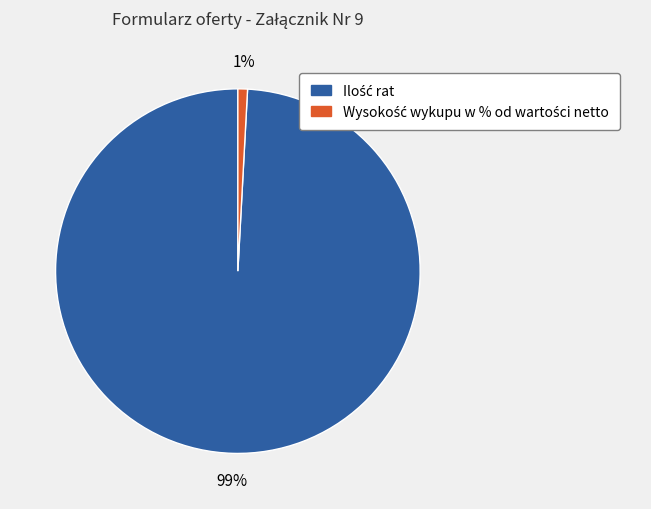

Is there a majority slice in this chart?

Yes